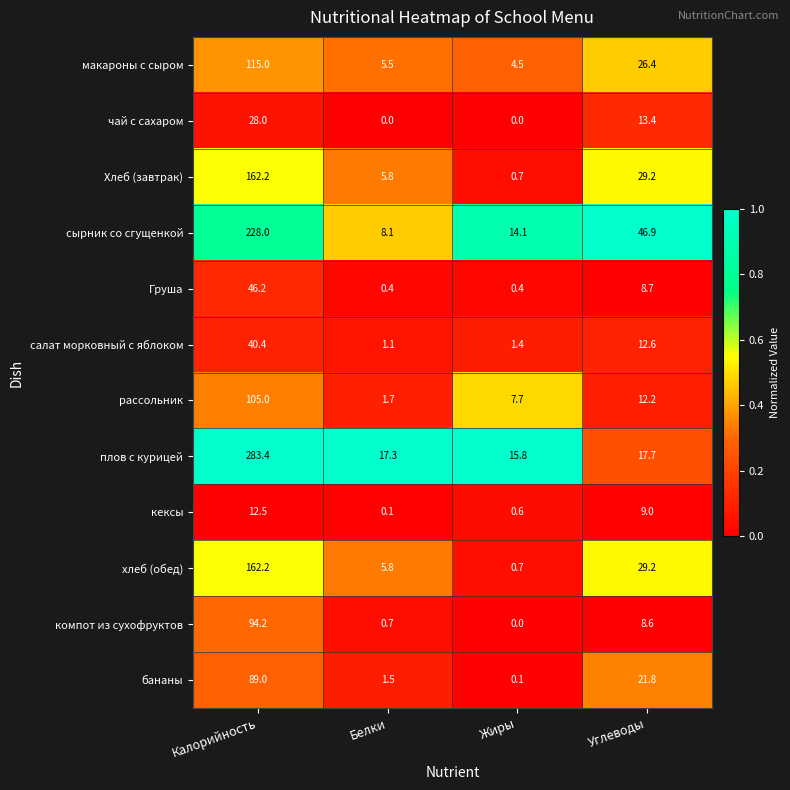

Between Белки and Углеводы, which series saw the biggest shift?

сырник со сгущенкой